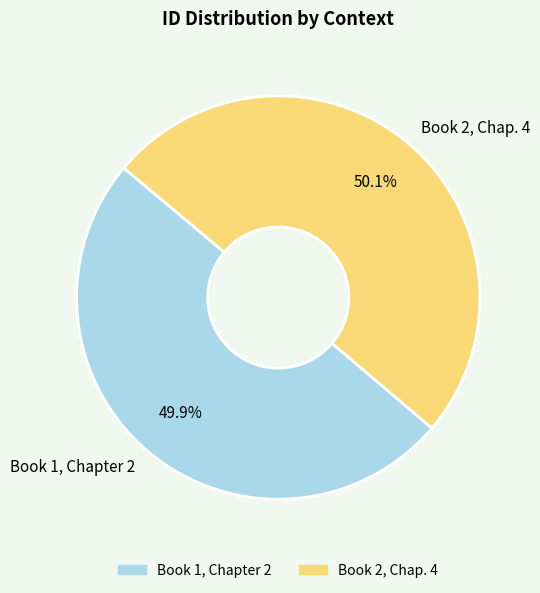

How many slices are in this pie chart?

2